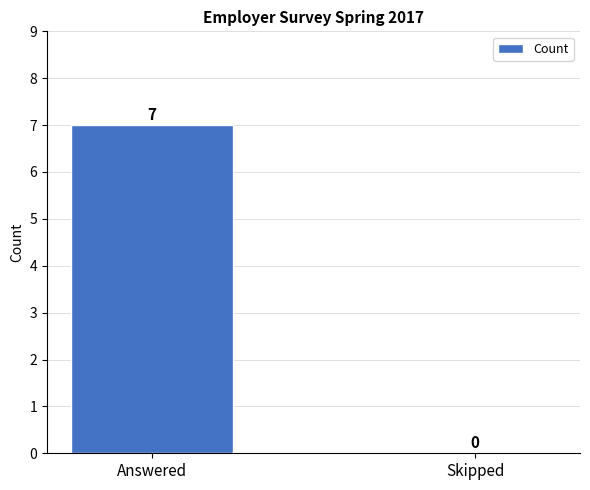

At which category does the chart reach its peak across all series?

Answered